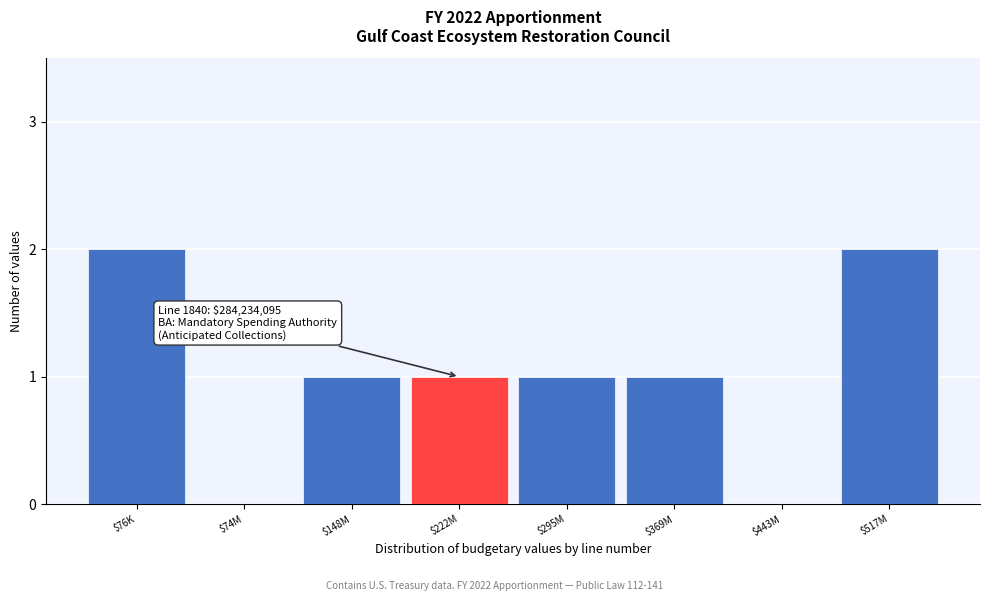

The chart shows a value of 2 at $76K. True or false?

True